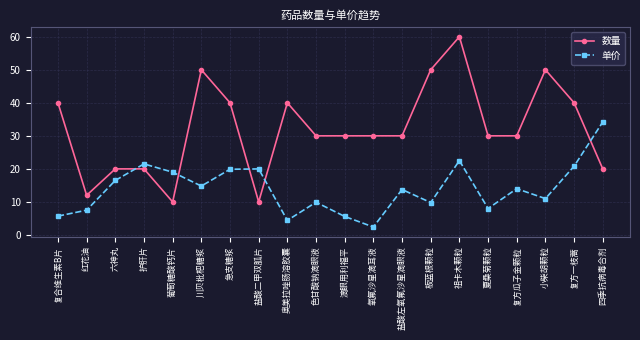

The value of 单价 at 夏桑菊颗粒 is 2.4. True or false?

False